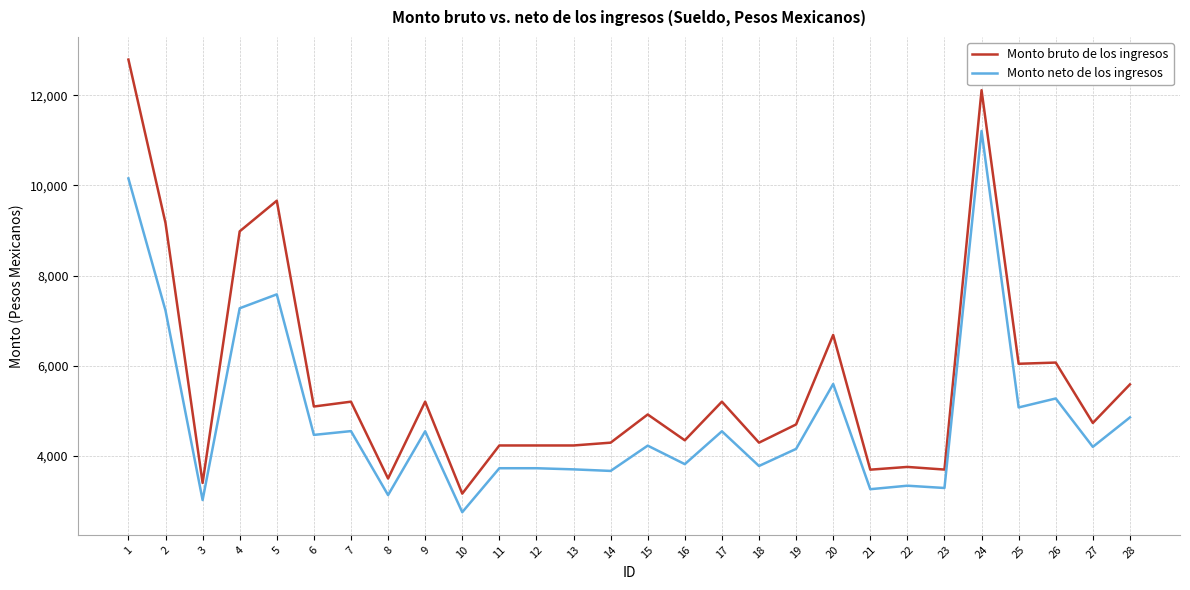

Where is Monto bruto de los ingresos nearest to the value 7977?

4